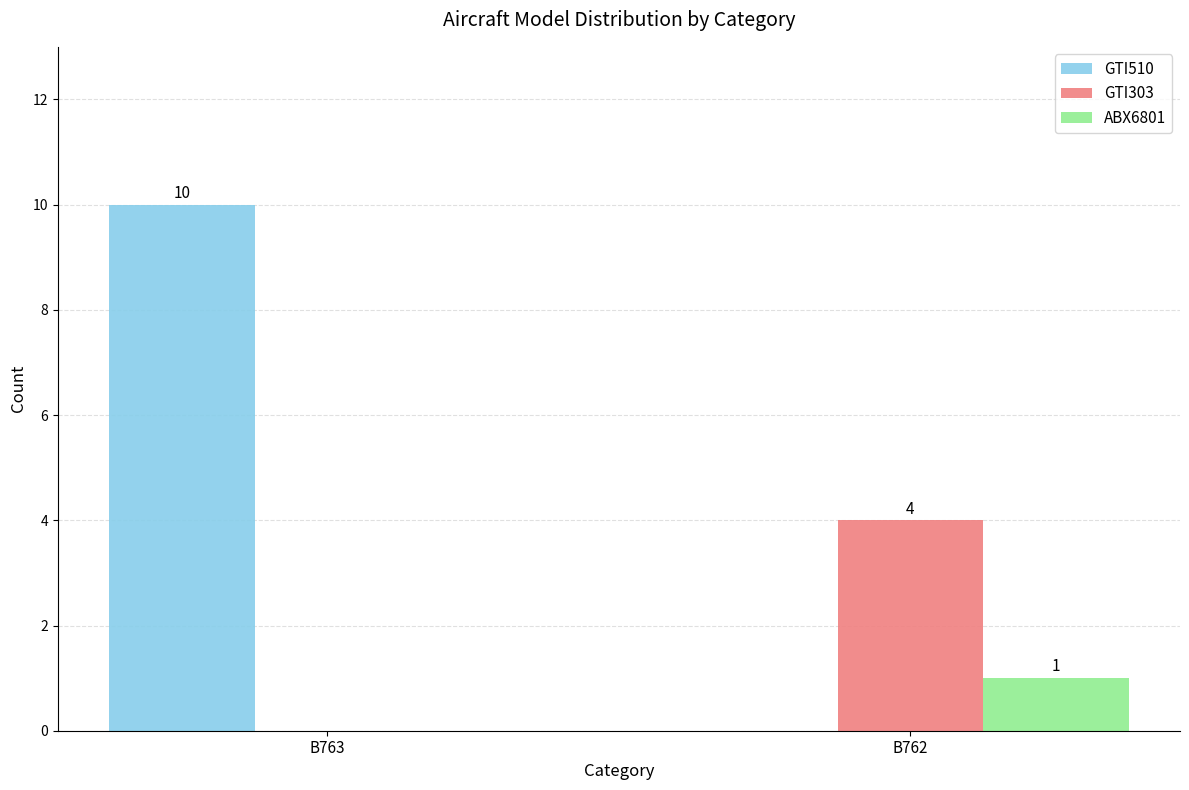

What is the highest value of the ABX6801 series?

1